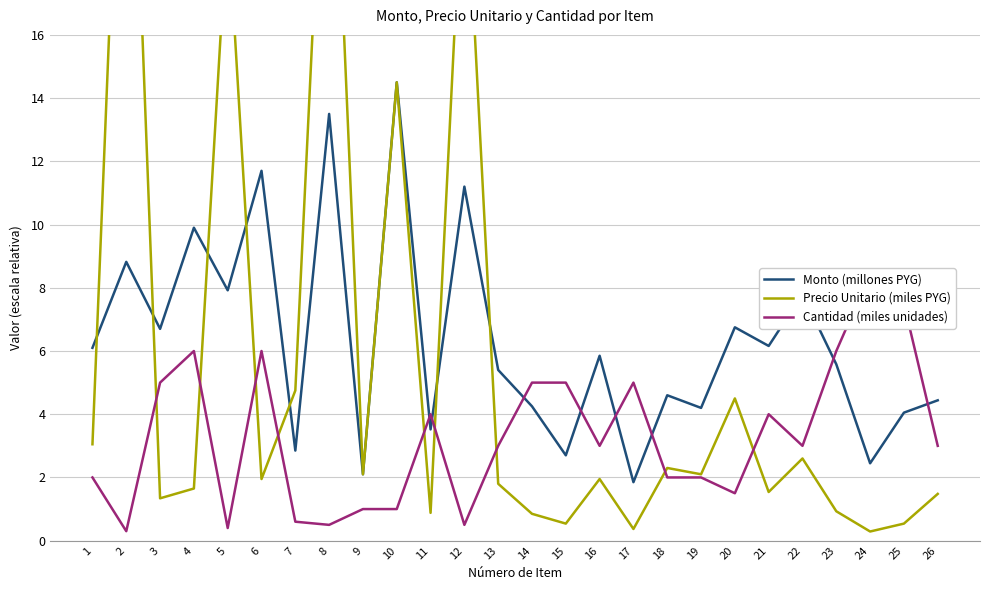

What is the difference between the maximum and minimum values in the Cantidad (miles unidades) series?

8.1